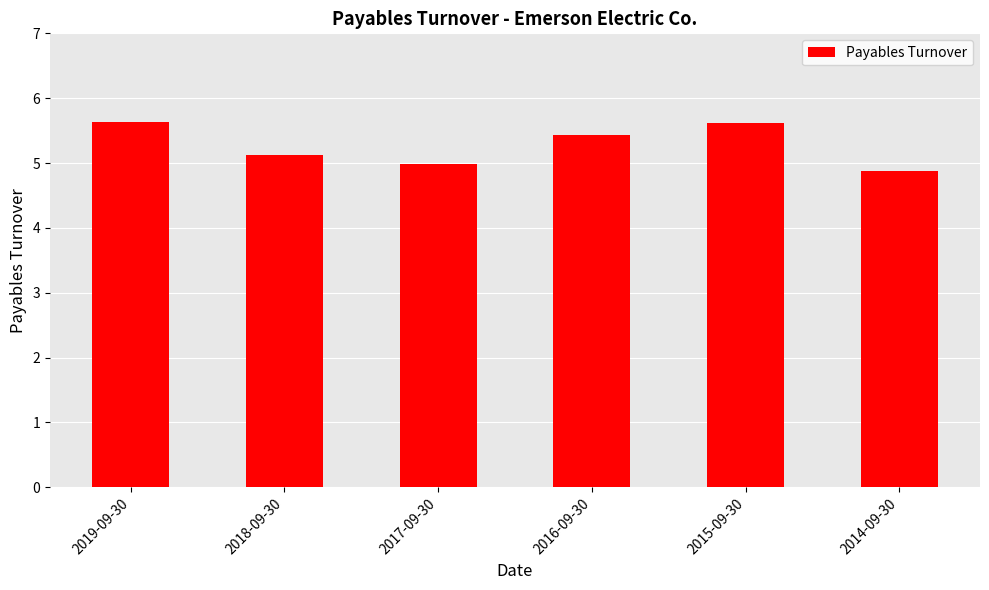

Which label corresponds to the smallest value in the chart?

2014-09-30